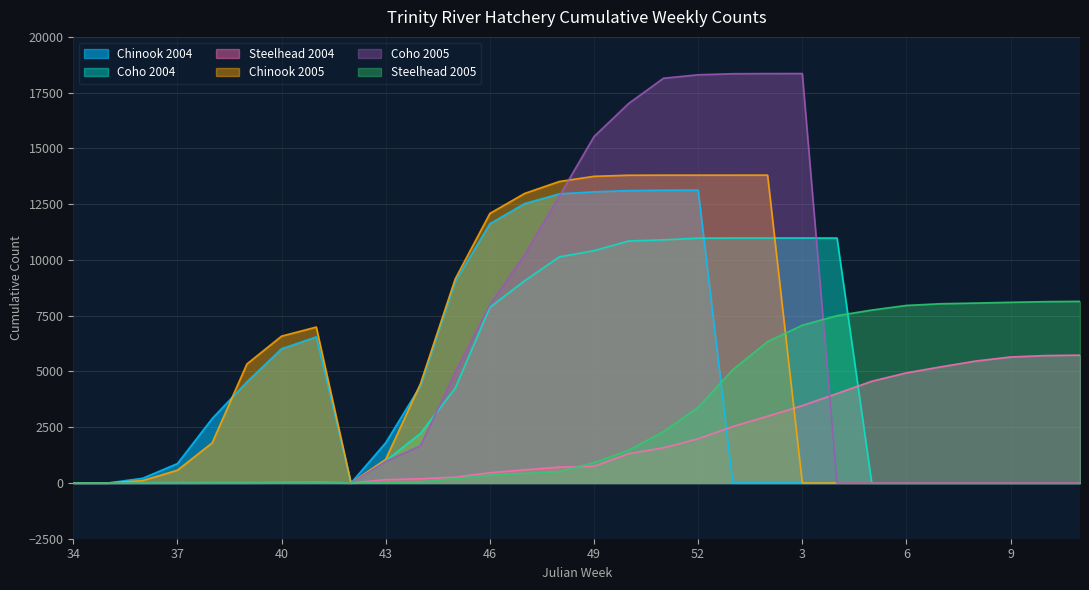

Is the value of Coho 2004 at 8 greater than the value of Steelhead 2005 at 10?

No